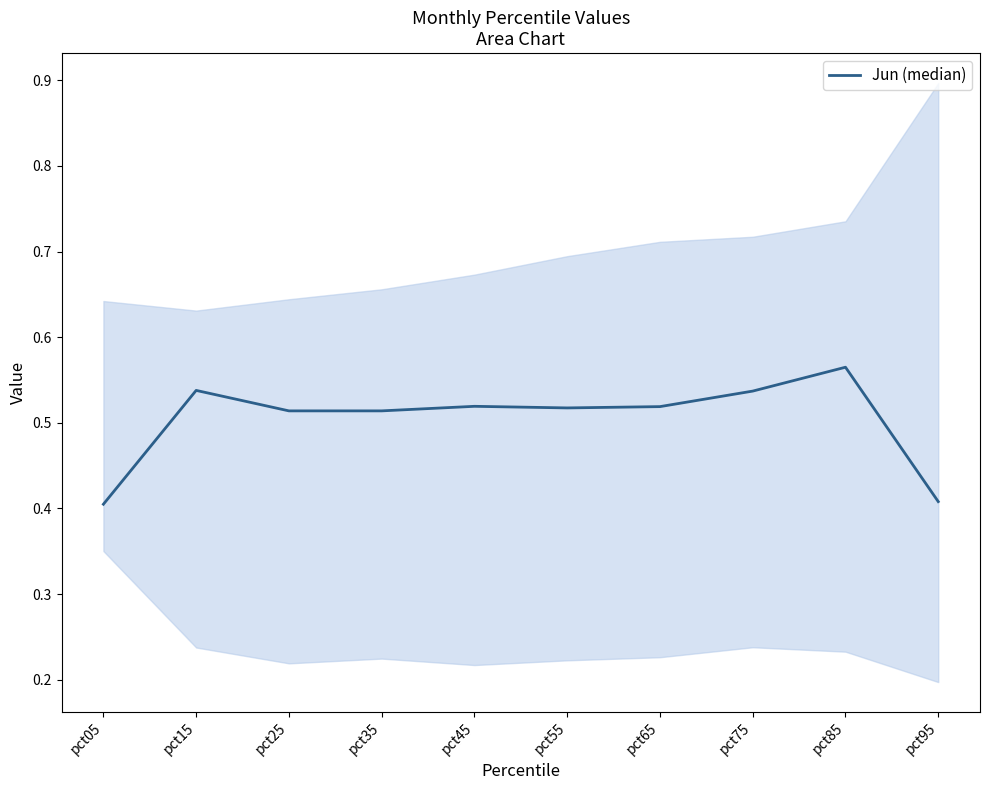

The value at pct55 is 0.8. True or false?

False